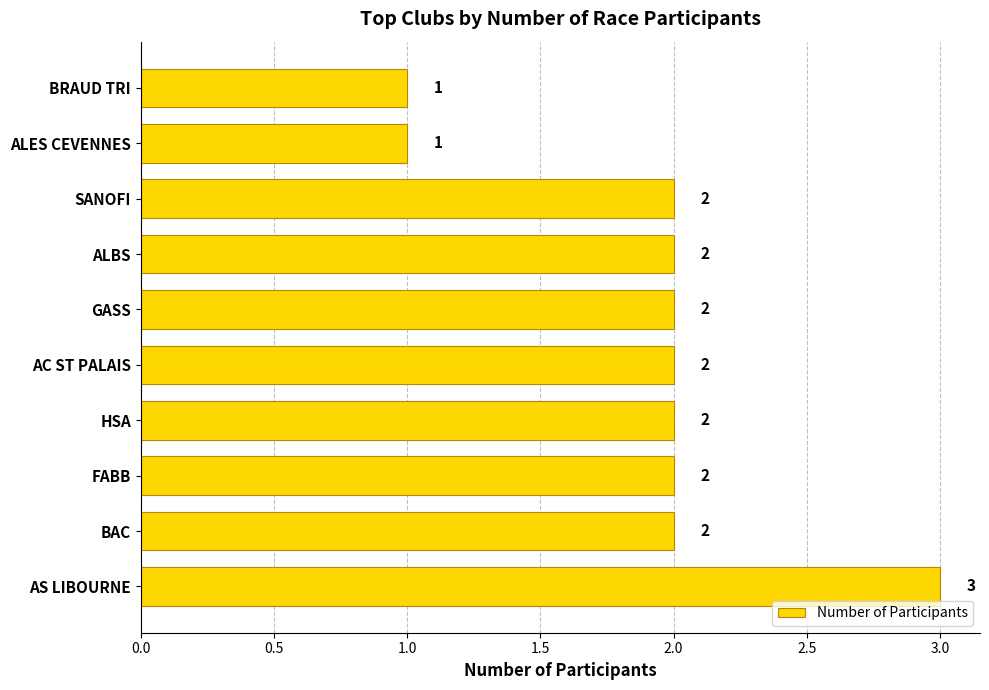

Reading bottom to top, list all the values displayed in this chart.

3	2	2	2	2	2	2	2	1	1